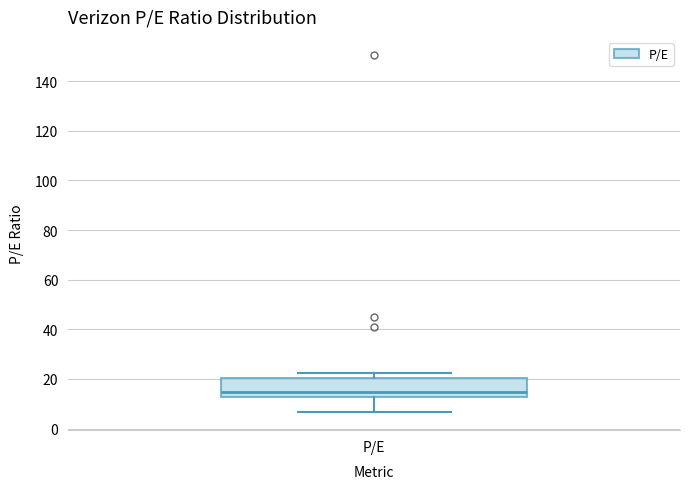

Where does the upper whisker of the box for P/E end on the y-axis? The values are not printed on the chart, so give them approximately, as read against the axis.

22